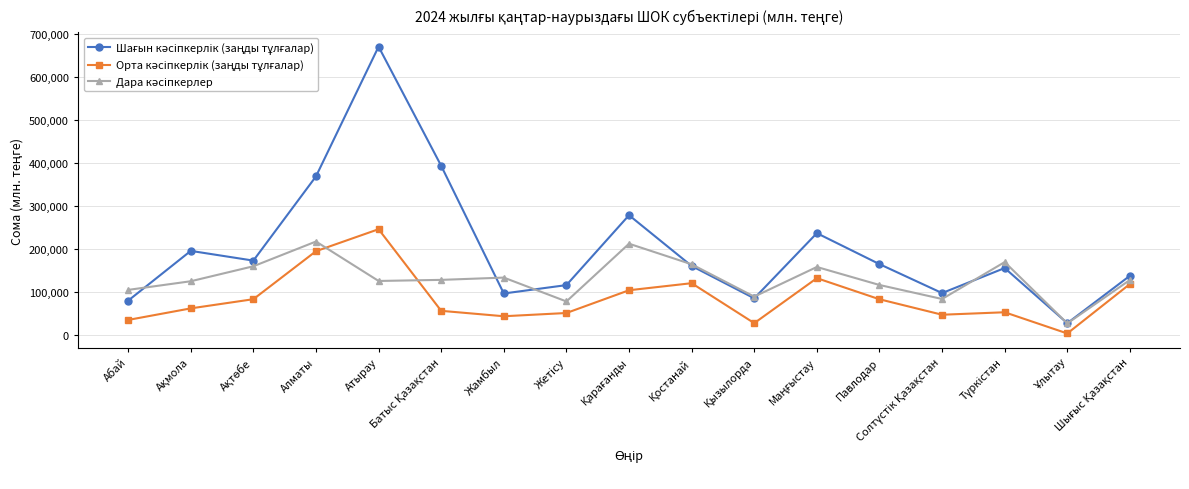

At which category is the sum across all series the highest?

Атырау